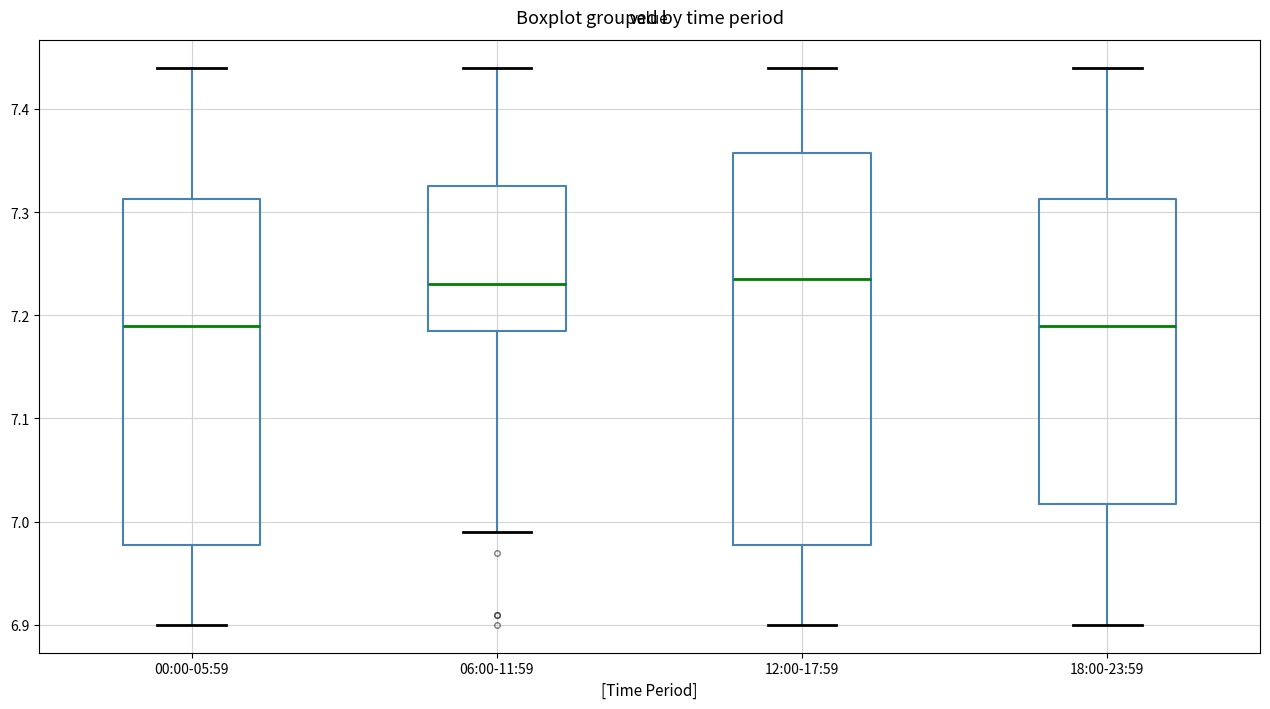

Where does the upper whisker of the box for 18:00-23:59 end on the y-axis? The values are not printed on the chart, so give them approximately, as read against the axis.

7.44